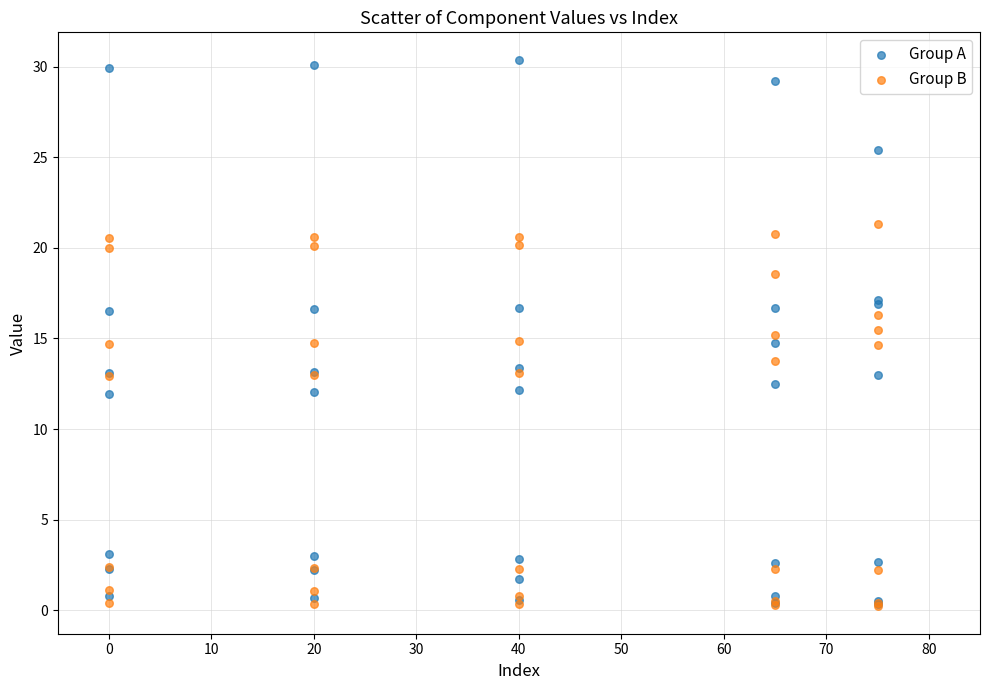

What are all the series names shown in the legend?

Group A, Group B